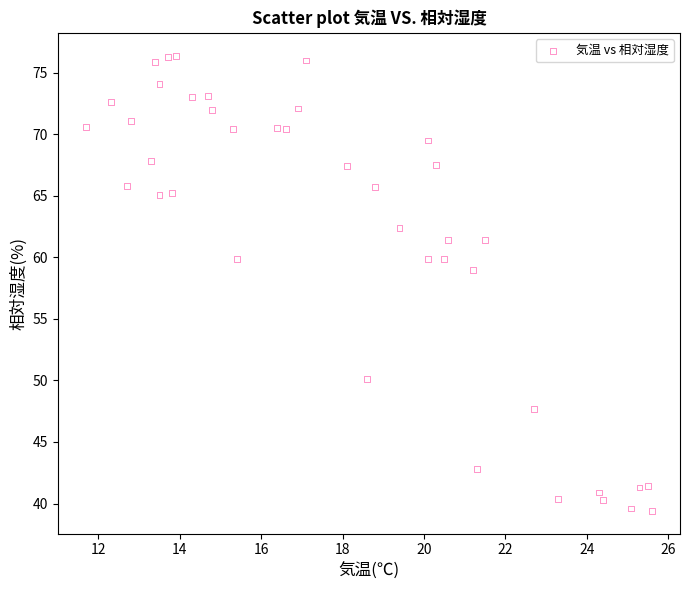

What Y value in the scatter plot is closest to 57?

59.0